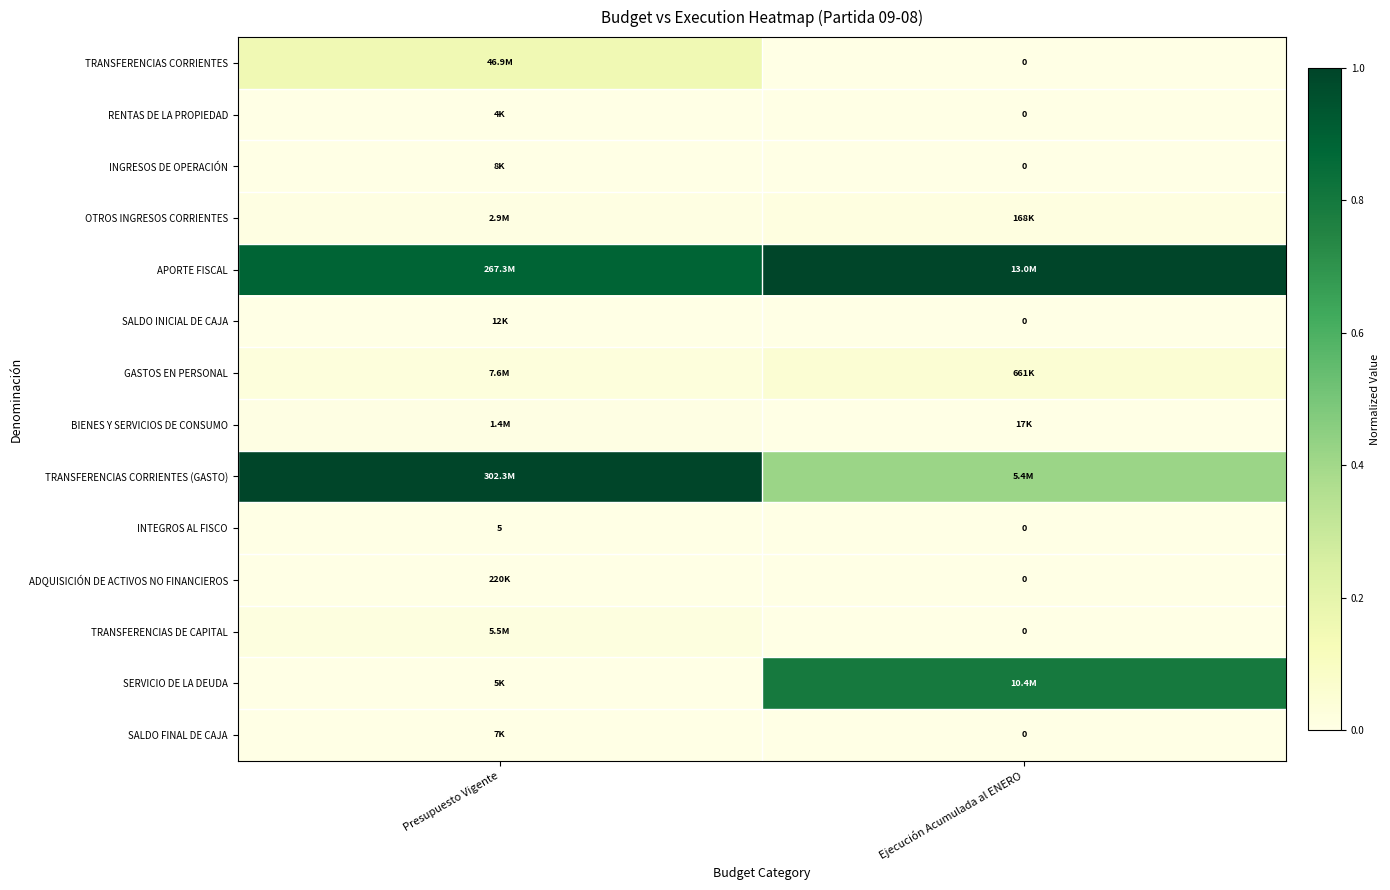

How many INGRESOS DE OPERACIÓN values are between 0 and 1?

2